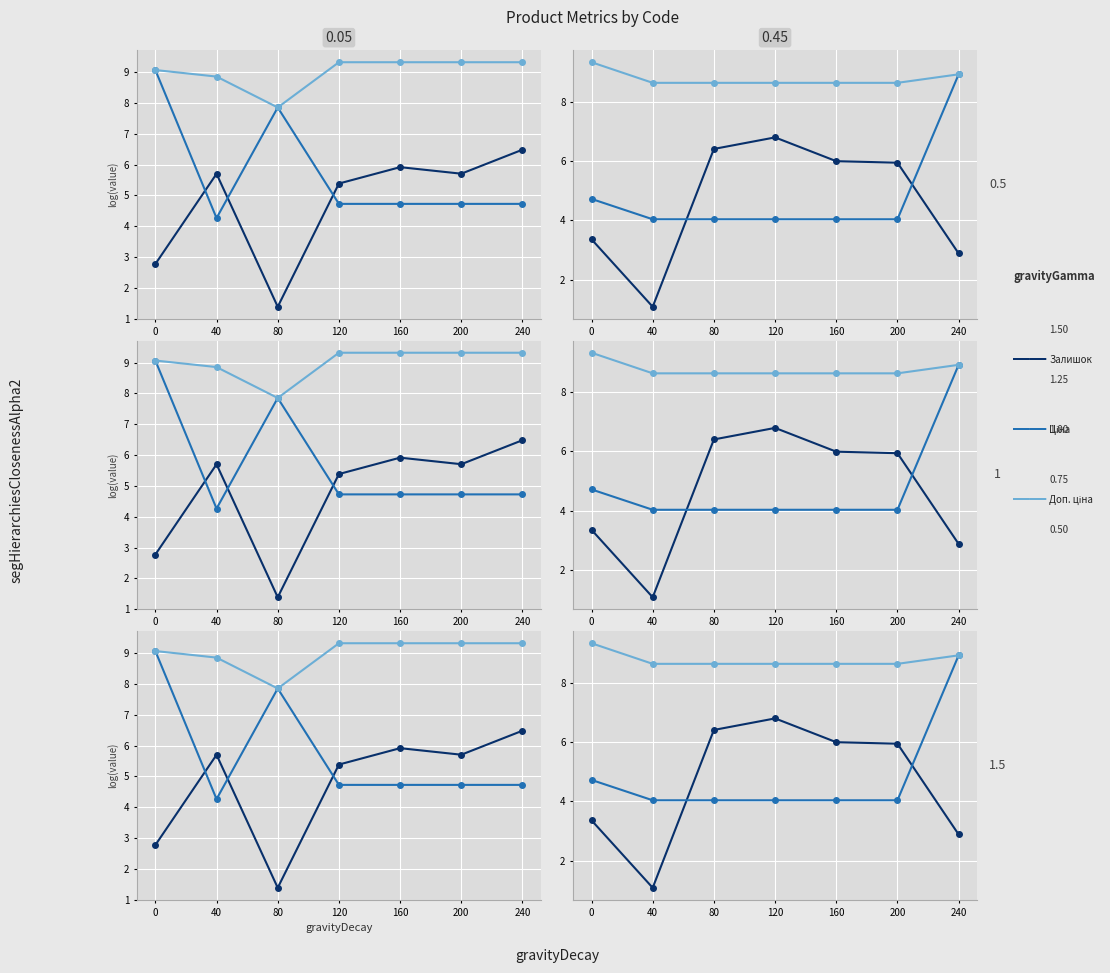

What value does the Залишок series have at 120?

6.8